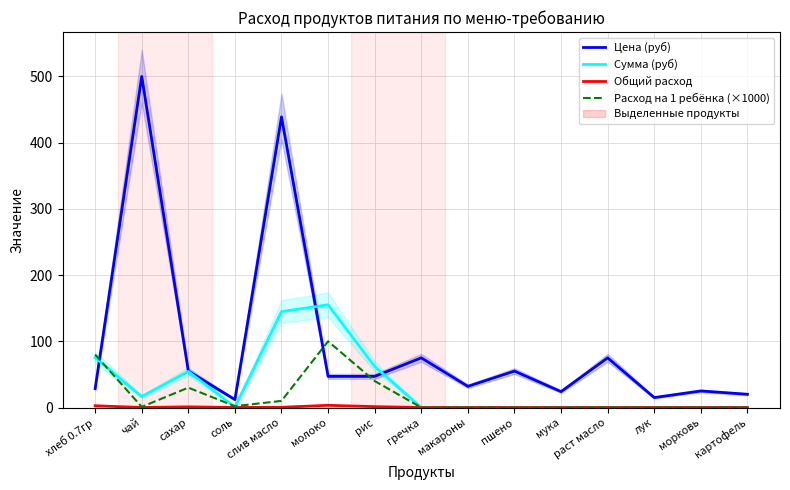

Is it true that Общий расход equals 0.0 at мука?

True